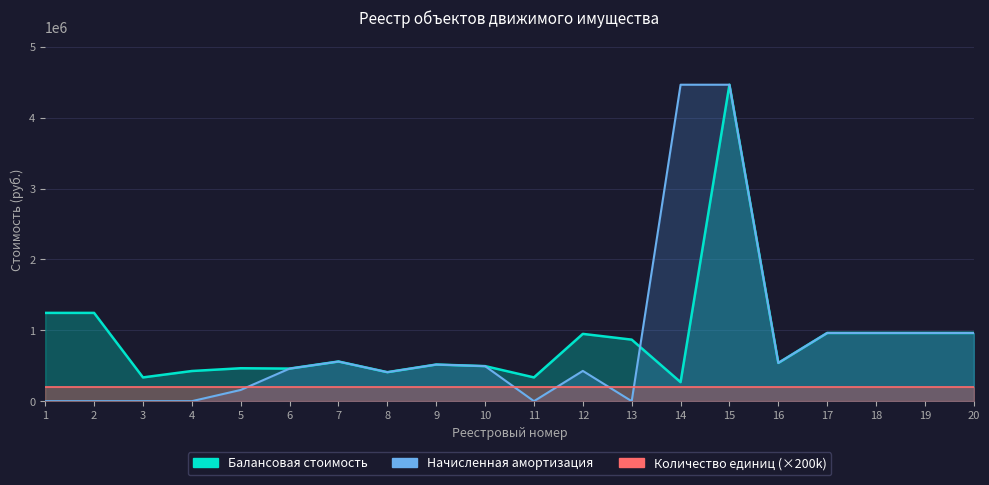

What is the sum of the Балансовая стоимость values at 5 and 10?

960000.0